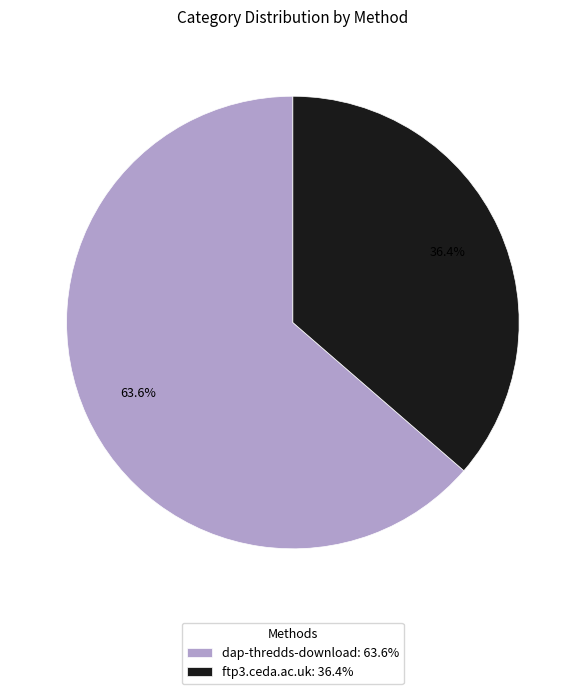

True or false: ftp3.ceda.ac.uk accounts for 36% of the total.

True